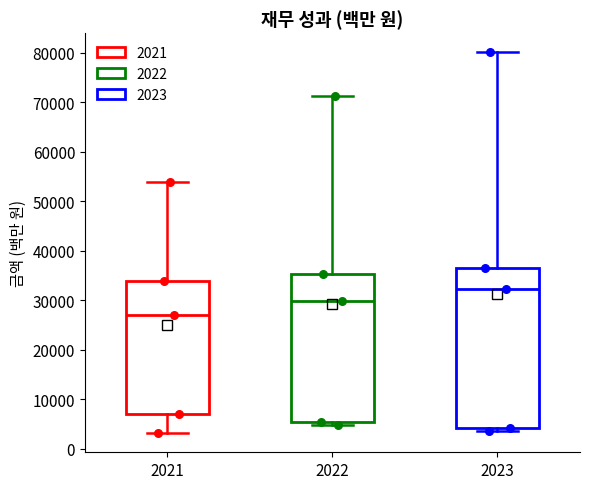

Reading left to right, read every box against the y-axis: the position of its median line, the range the box covers, and the ends of its whiskers. The values are not printed on the chart, so give them approximately, as read against the axis.

2021: median 27000, box 7000 to 34000, whiskers 3000 to 54000
2022: median 30000, box 5000 to 35000, whiskers 5000 (just below the box's lower edge) to 71000
2023: median 32000, box 4000 to 37000, whiskers 4000 (just below the box's lower edge) to 80000